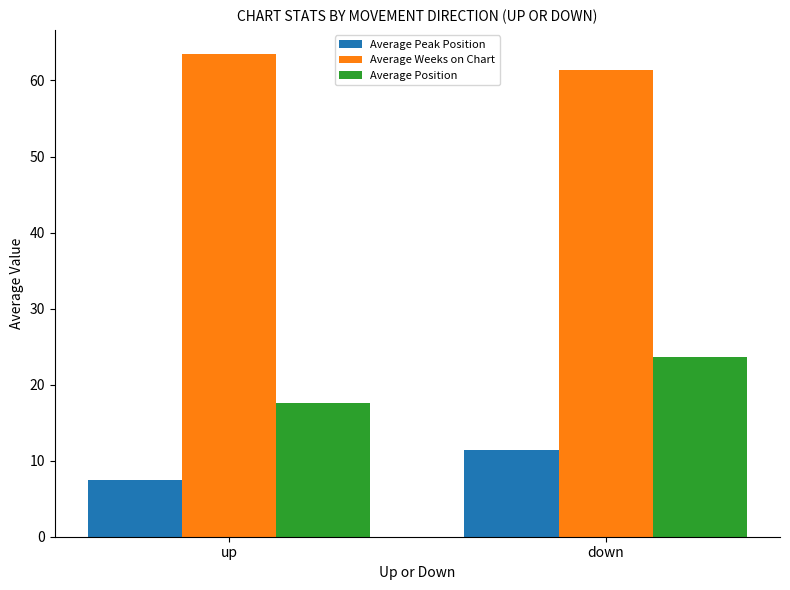

What is the value of the Average Peak Position bar at the 1st from the left?

7.5